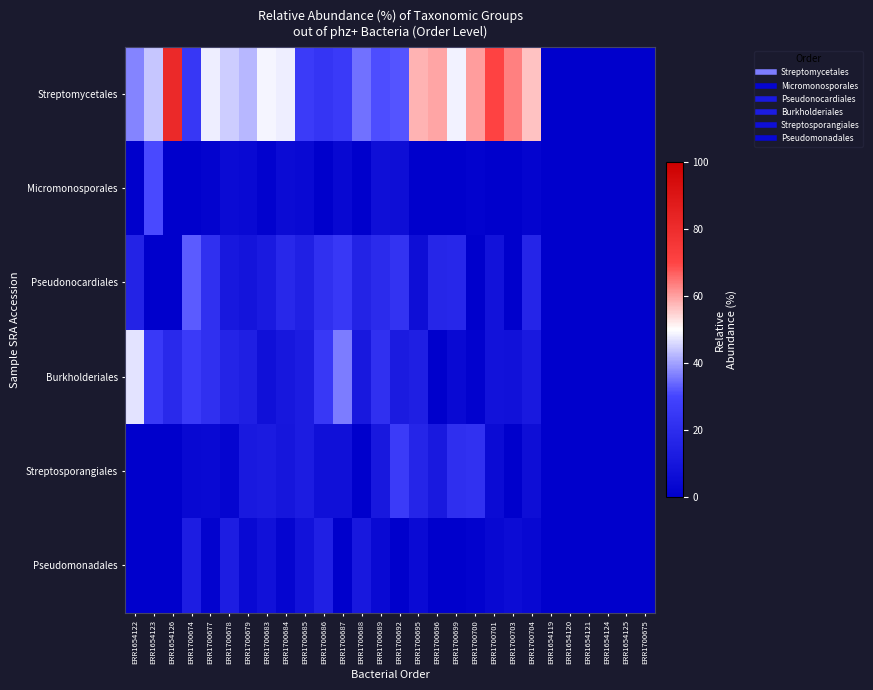

Reading left to right, extract all data points from this chart.

Streptomycetales: ERR1654122=37.0	ERR1654123=43.9	ERR1654126=81.3	ERR1700674=24.4	ERR1700677=48.1	ERR1700678=44.5	ERR1700679=42.3	ERR1700683=49.0	ERR1700684=48.2	ERR1700685=26.2	ERR1700686=23.8	ERR1700687=25.9	ERR1700688=35.1	ERR1700689=30.9	ERR1700692=32.0	ERR1700695=58.0	ERR1700696=59.8	ERR1700699=48.7	ERR1700700=60.5	ERR1700701=70.6	ERR1700703=63.4	ERR1700704=56.5	ERR1654119=0.0	ERR1654120=0.0	ERR1654121=0.0	ERR1654124=0.0	ERR1654125=0.0	ERR1700675=0.0
Micromonosporales: ERR1654122=0.0	ERR1654123=30.6	ERR1654126=0.0	ERR1700674=0.0	ERR1700677=1.9	ERR1700678=5.4	ERR1700679=4.6	ERR1700683=1.4	ERR1700684=5.2	ERR1700685=4.3	ERR1700686=0.0	ERR1700687=3.5	ERR1700688=0.0	ERR1700689=6.8	ERR1700692=6.6	ERR1700695=0.0	ERR1700696=0.0	ERR1700699=0.0	ERR1700700=1.4	ERR1700701=0.0	ERR1700703=0.0	ERR1700704=2.0	ERR1654119=0.0	ERR1654120=0.0	ERR1654121=0.0	ERR1654124=0.0	ERR1654125=0.0	ERR1700675=0.0
Pseudonocardiales: ERR1654122=15.9	ERR1654123=0.0	ERR1654126=0.0	ERR1700674=32.6	ERR1700677=21.8	ERR1700678=10.9	ERR1700679=9.3	ERR1700683=12.0	ERR1700684=18.0	ERR1700685=14.8	ERR1700686=21.8	ERR1700687=24.7	ERR1700688=15.9	ERR1700689=19.3	ERR1700692=22.8	ERR1700695=6.5	ERR1700696=17.1	ERR1700699=17.7	ERR1700700=0.0	ERR1700701=8.4	ERR1700703=0.0	ERR1700704=16.6	ERR1654119=0.0	ERR1654120=0.0	ERR1654121=0.0	ERR1654124=0.0	ERR1654125=0.0	ERR1700675=0.0
Burkholderiales: ERR1654122=47.1	ERR1654123=25.5	ERR1654126=18.7	ERR1700674=26.1	ERR1700677=21.8	ERR1700678=16.3	ERR1700679=13.9	ERR1700683=7.2	ERR1700684=10.4	ERR1700685=12.9	ERR1700686=25.3	ERR1700687=36.0	ERR1700688=11.0	ERR1700689=21.8	ERR1700692=12.2	ERR1700695=14.0	ERR1700696=0.0	ERR1700699=4.4	ERR1700700=1.4	ERR1700701=8.5	ERR1700703=8.1	ERR1700704=11.5	ERR1654119=0.0	ERR1654120=0.0	ERR1654121=0.0	ERR1654124=0.0	ERR1654125=0.0	ERR1700675=0.0
Streptosporangiales: ERR1654122=0.0	ERR1654123=0.0	ERR1654126=0.0	ERR1700674=3.8	ERR1700677=4.4	ERR1700678=2.4	ERR1700679=11.3	ERR1700683=12.2	ERR1700684=9.9	ERR1700685=12.9	ERR1700686=7.3	ERR1700687=7.0	ERR1700688=0.0	ERR1700689=10.9	ERR1700692=26.4	ERR1700695=16.7	ERR1700696=11.7	ERR1700699=20.8	ERR1700700=21.9	ERR1700701=5.2	ERR1700703=0.0	ERR1700704=6.5	ERR1654119=0.0	ERR1654120=0.0	ERR1654121=0.0	ERR1654124=0.0	ERR1654125=0.0	ERR1700675=0.0
Pseudomonadales: ERR1654122=0.0	ERR1654123=0.0	ERR1654126=0.0	ERR1700674=13.1	ERR1700677=1.9	ERR1700678=13.2	ERR1700679=4.6	ERR1700683=7.8	ERR1700684=2.6	ERR1700685=8.6	ERR1700686=14.5	ERR1700687=0.0	ERR1700688=11.0	ERR1700689=4.4	ERR1700692=0.0	ERR1700695=4.8	ERR1700696=0.0	ERR1700699=0.0	ERR1700700=1.4	ERR1700701=3.6	ERR1700703=5.6	ERR1700704=4.0	ERR1654119=0.0	ERR1654120=0.0	ERR1654121=0.0	ERR1654124=0.0	ERR1654125=0.0	ERR1700675=0.0